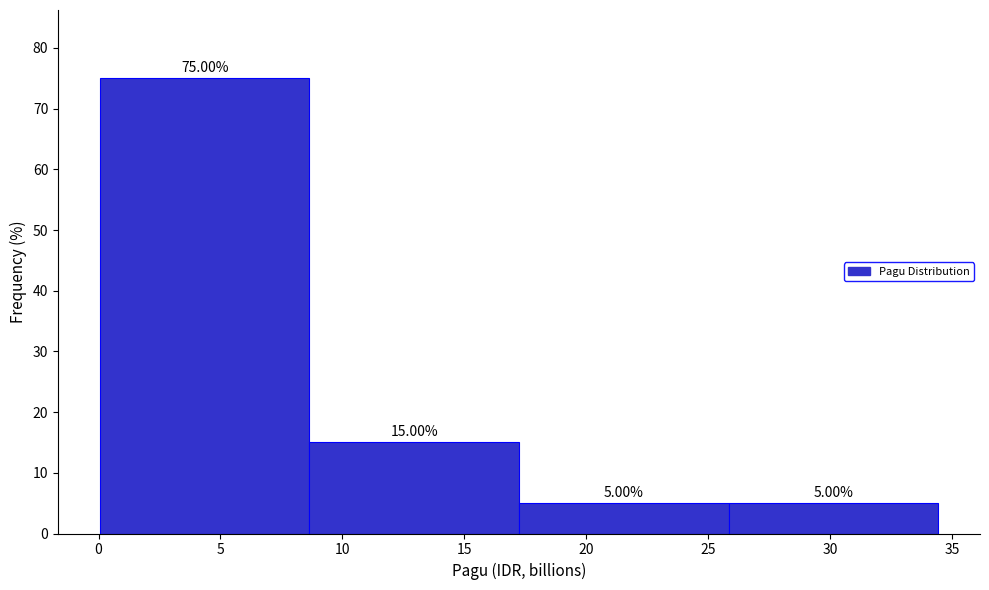

Which range on the x-axis has the tallest bar?

0.0 to 8.5